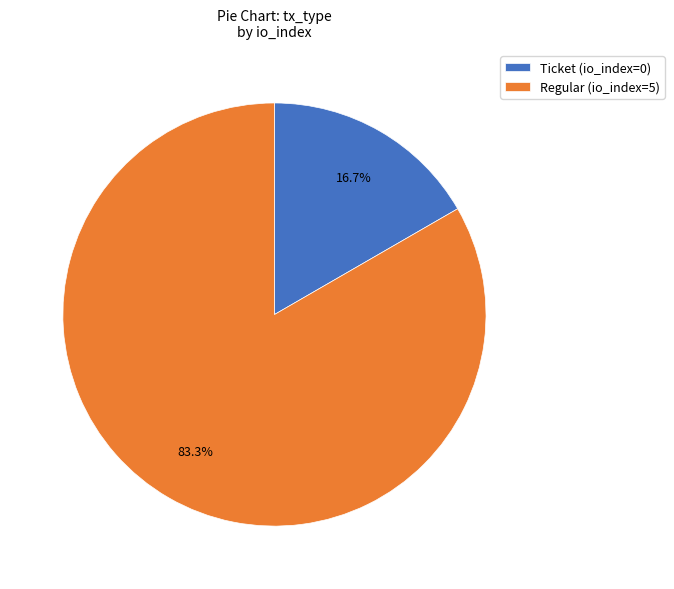

To the nearest percent, what is the difference between the largest and smallest slice percentages?

67%